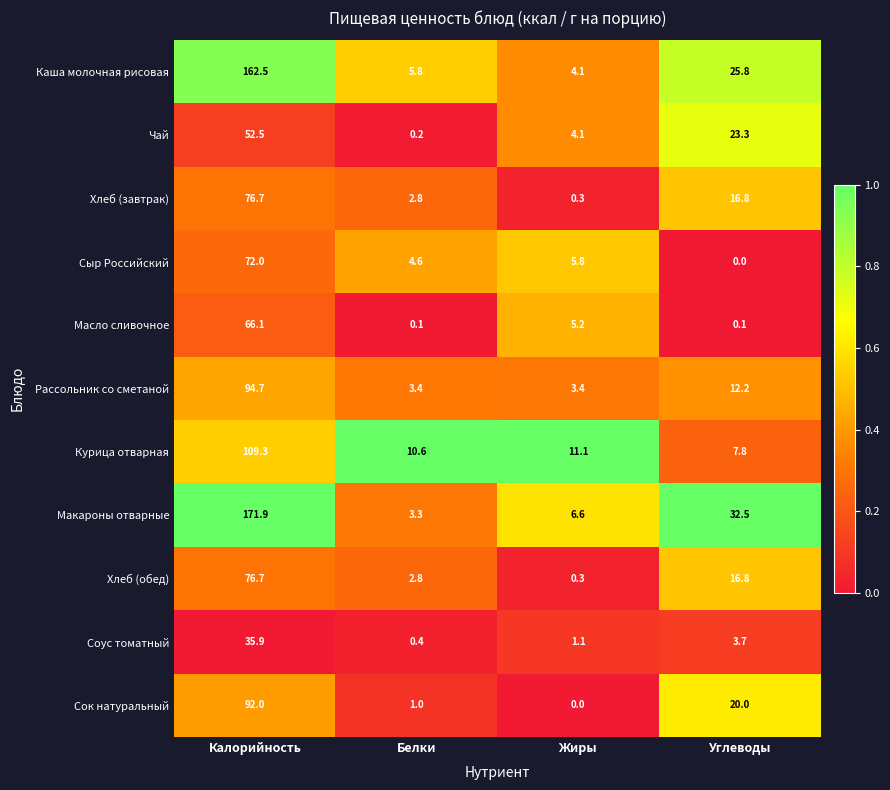

How many values in the Каша молочная рисовая series exceed 25?

2